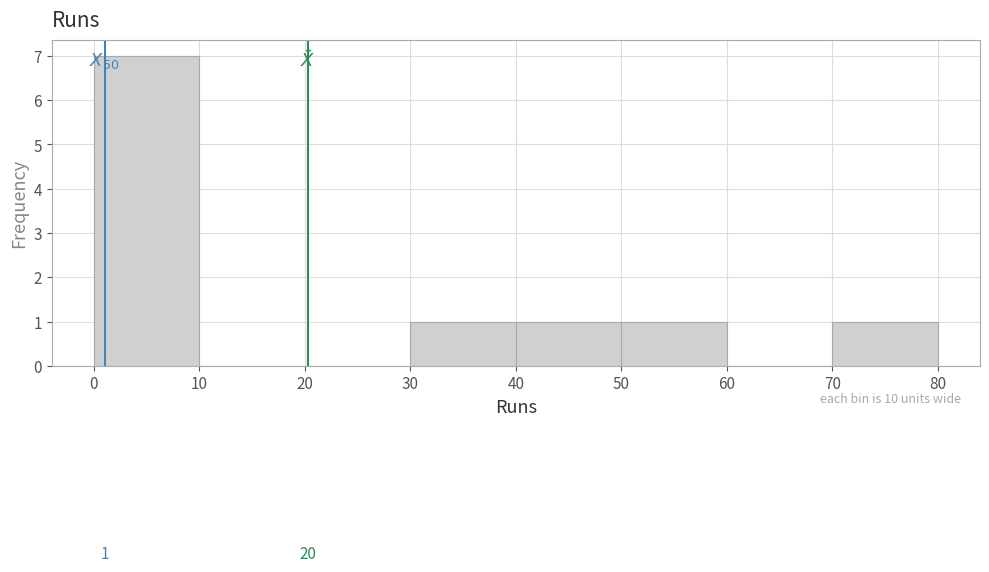

Which range on the x-axis has the tallest bar?

0 to 10